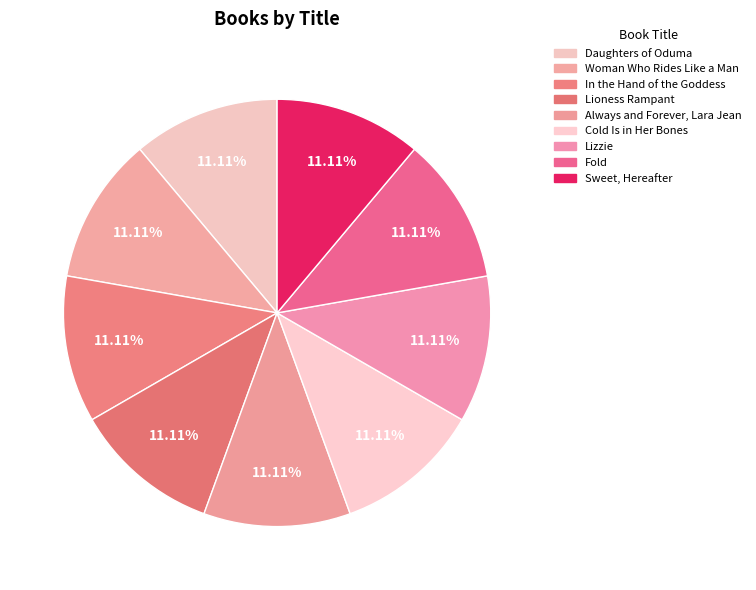

To the nearest percent, what is the difference between the In the Hand of the Goddess and Lizzie slice percentages?

0%